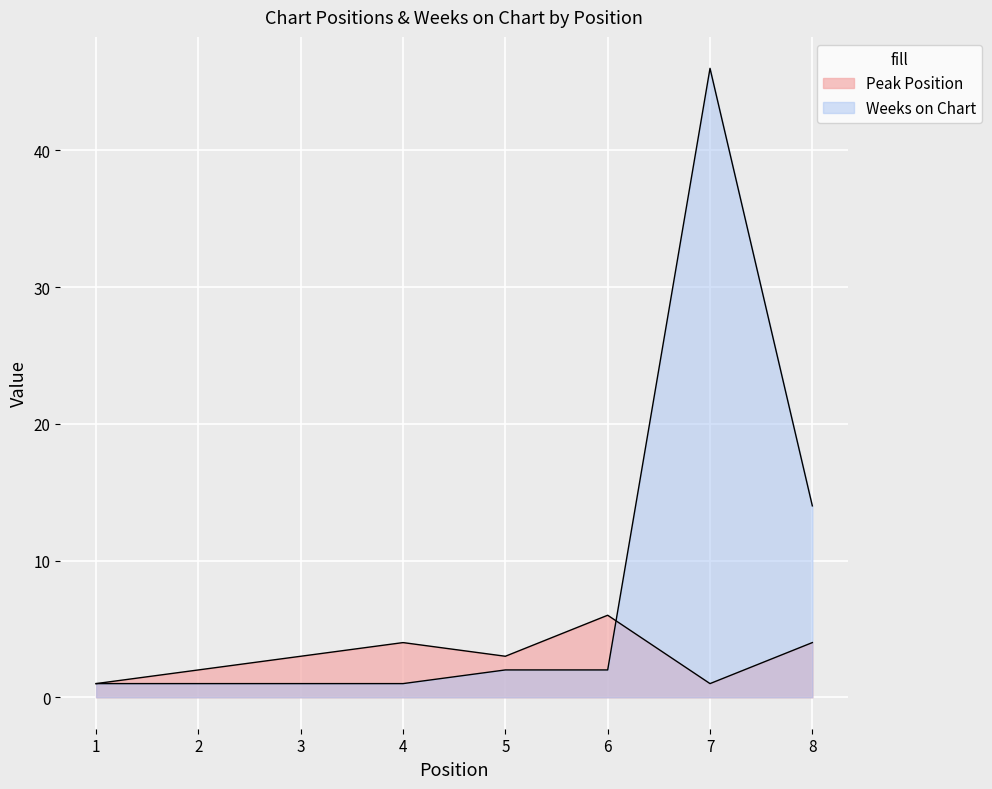

How many data points in Peak Position are above 3?

3